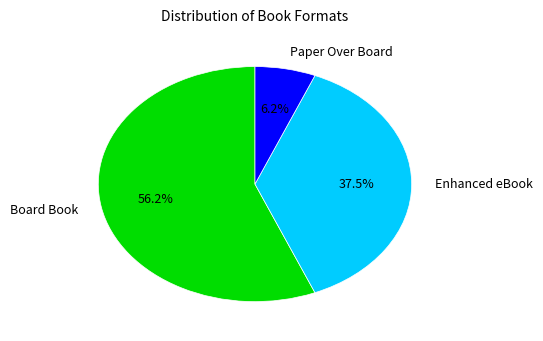

Which category has the biggest portion of the pie?

Board Book